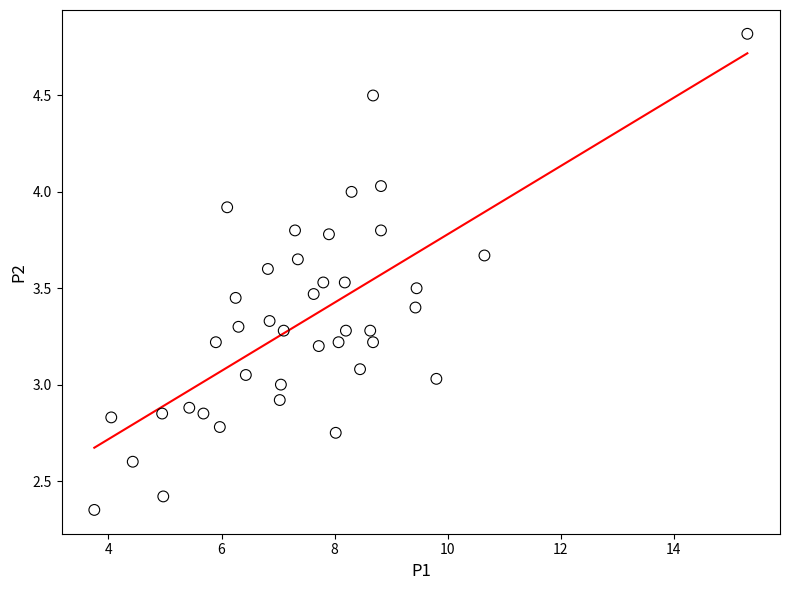

What is the range of X values (max minus min)?

11.6